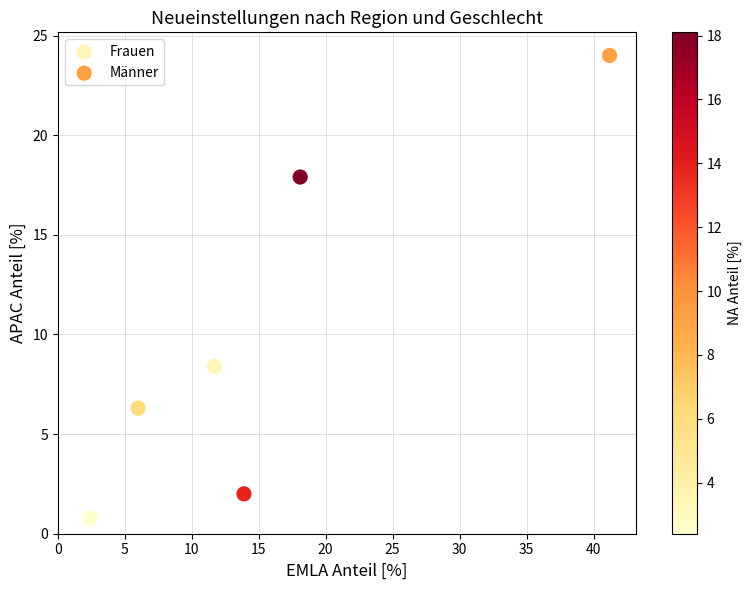

Which series contains the highest Y value?

Männer